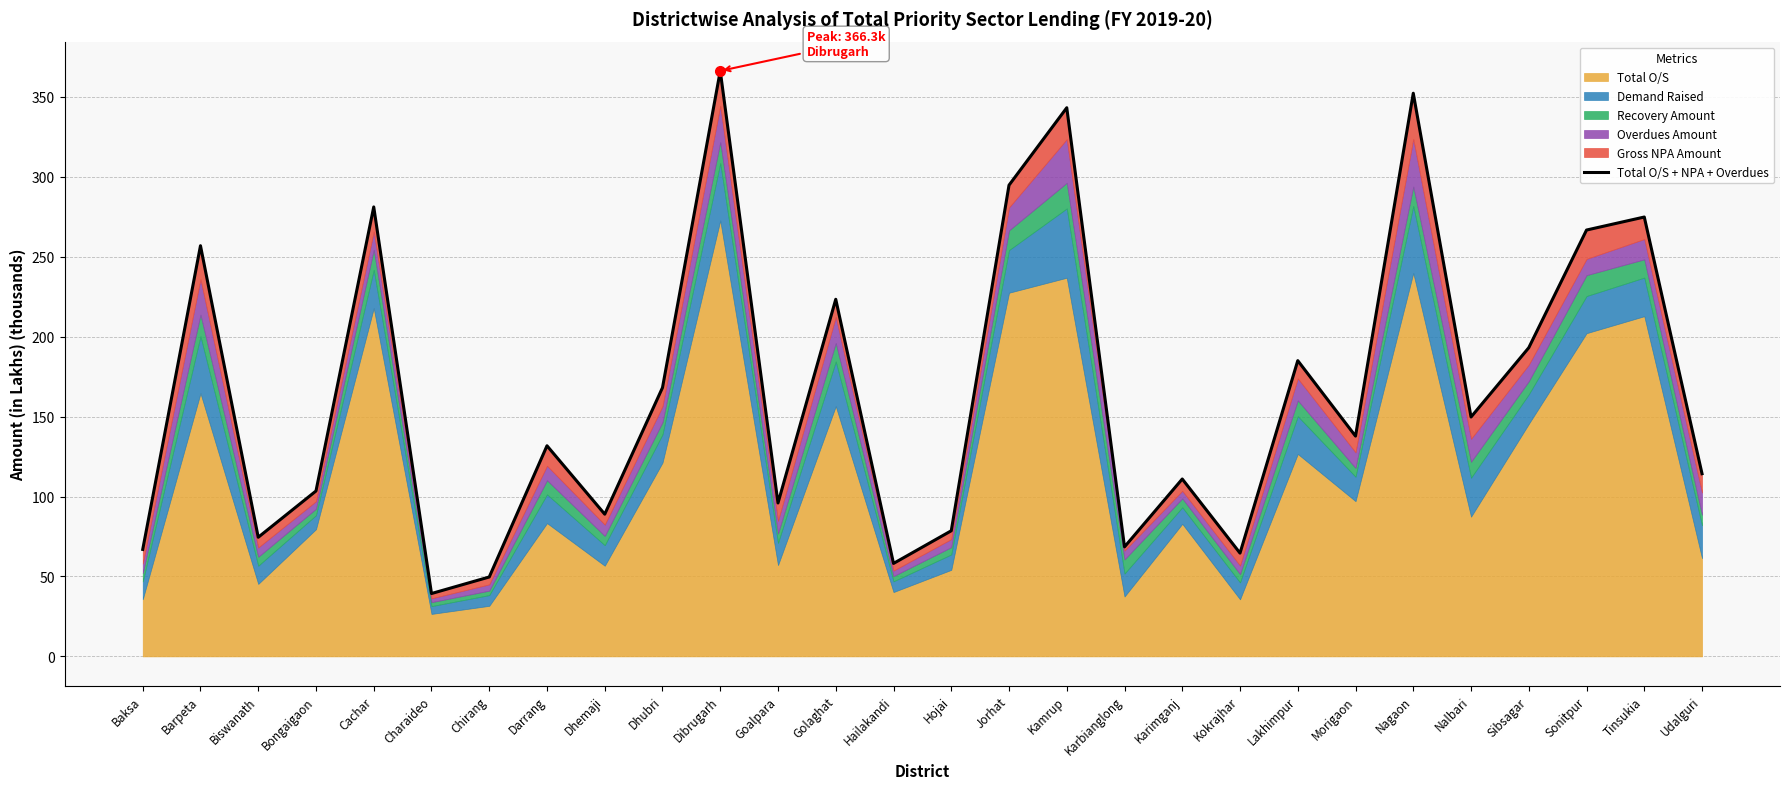

How many lines are shown in the chart?

1